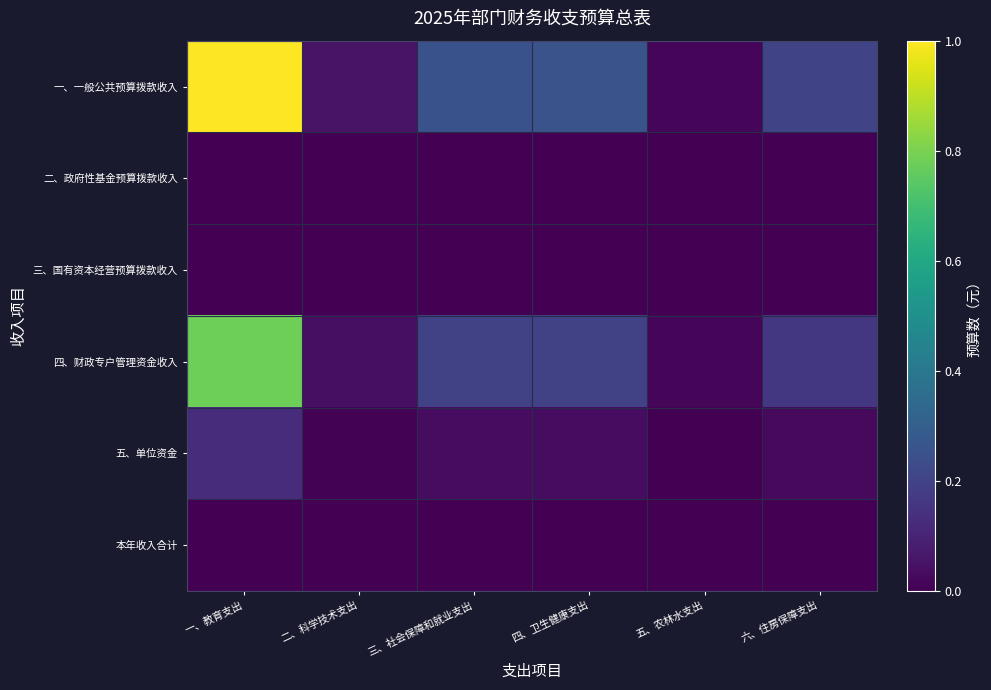

Which series has the widest spread of values?

一、一般公共预算拨款收入